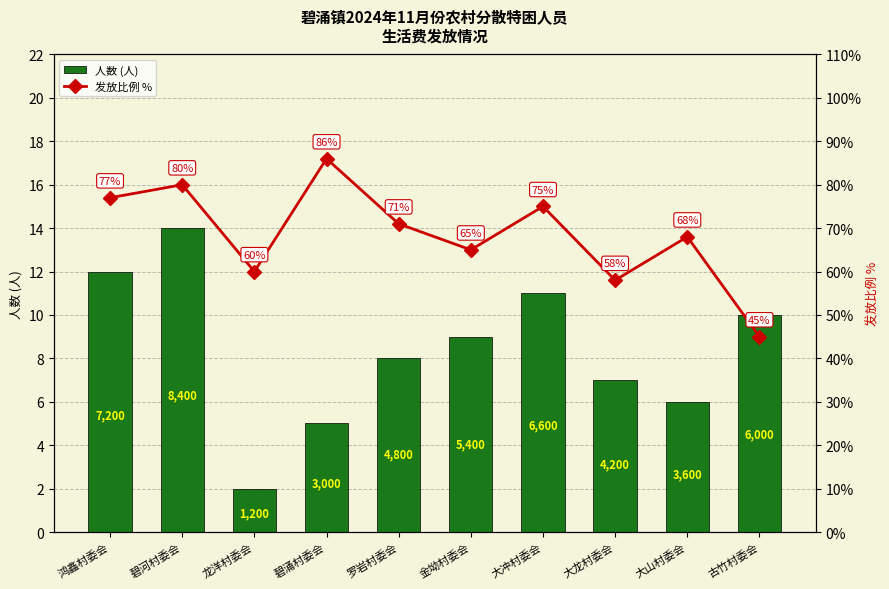

What is the average value of the 人数 (人) series?

8